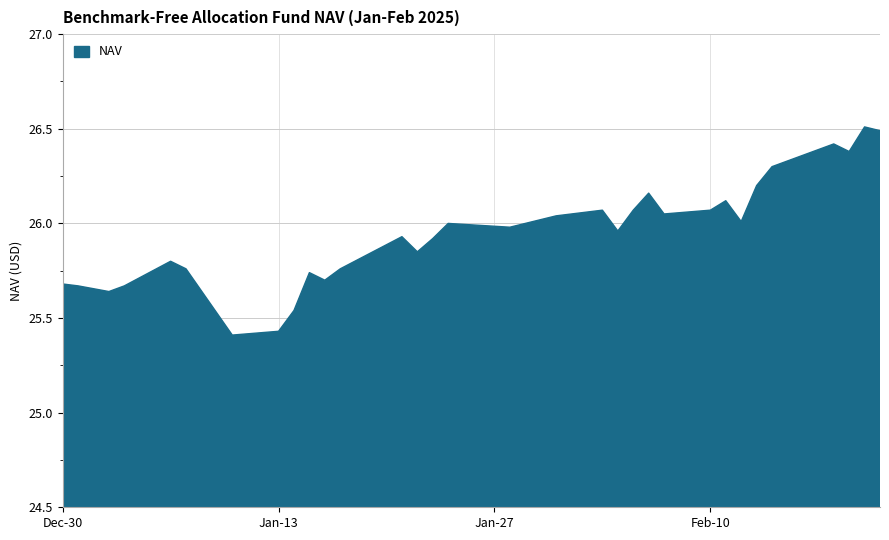

What is the difference between the maximum and minimum values?

1.1